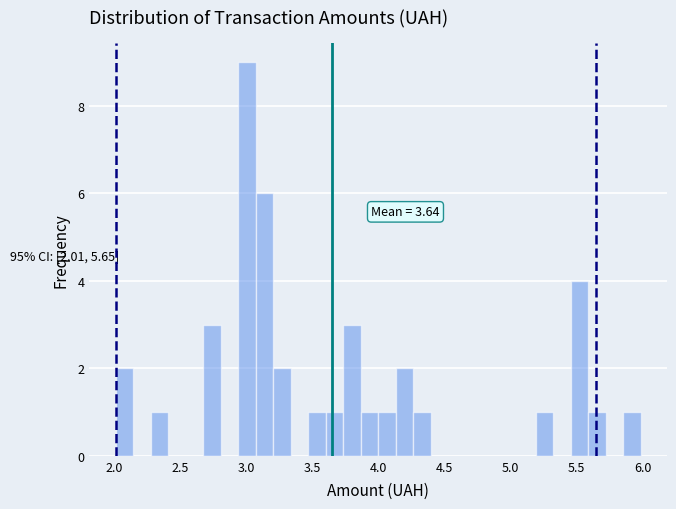

Around what value on the x-axis is the tallest bar? Give the approximate position of its centre, as read against the axis.

3.00